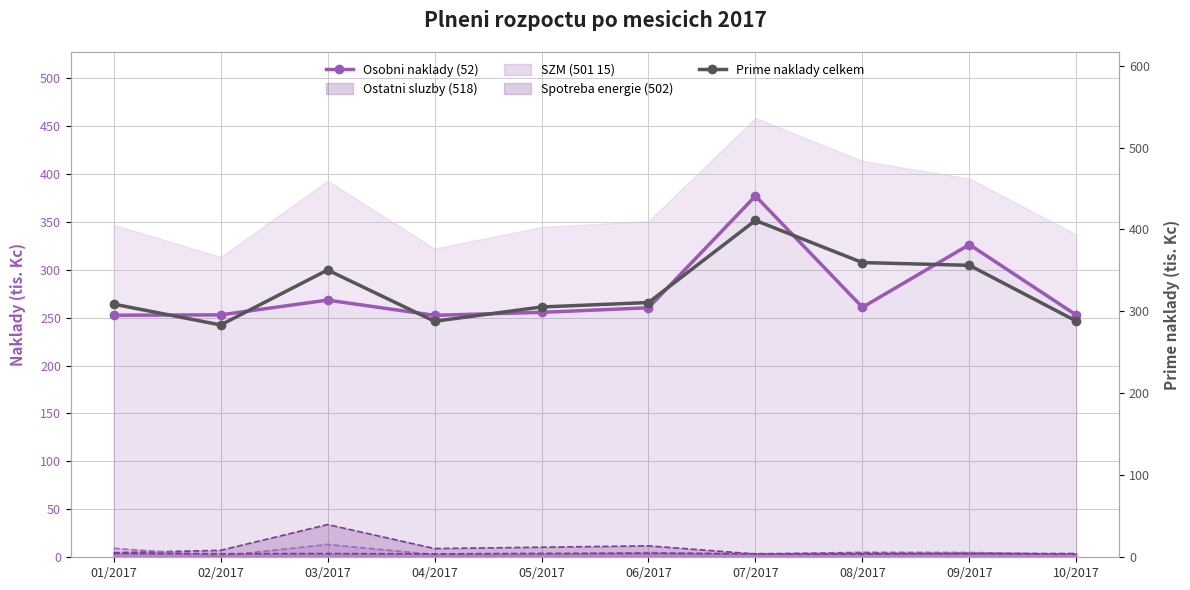

At which label does Prime naklady celkem first exceed 310?

03/2017